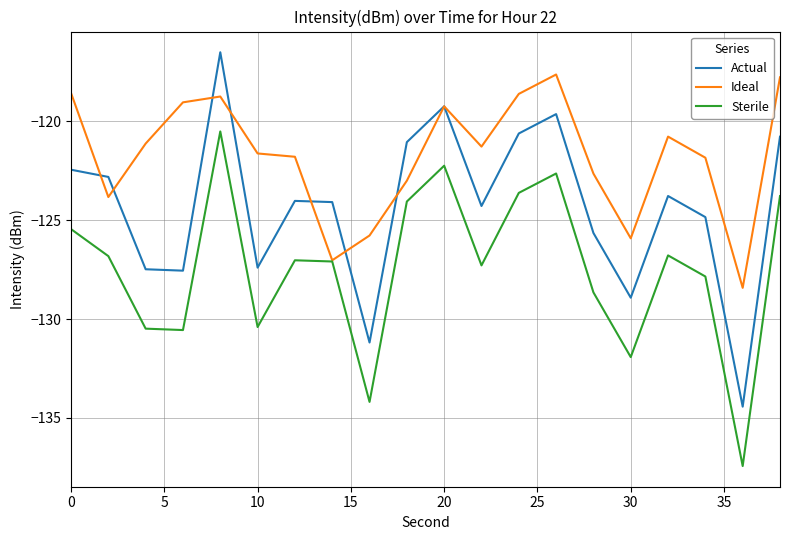

Count the number of data series in this chart.

3